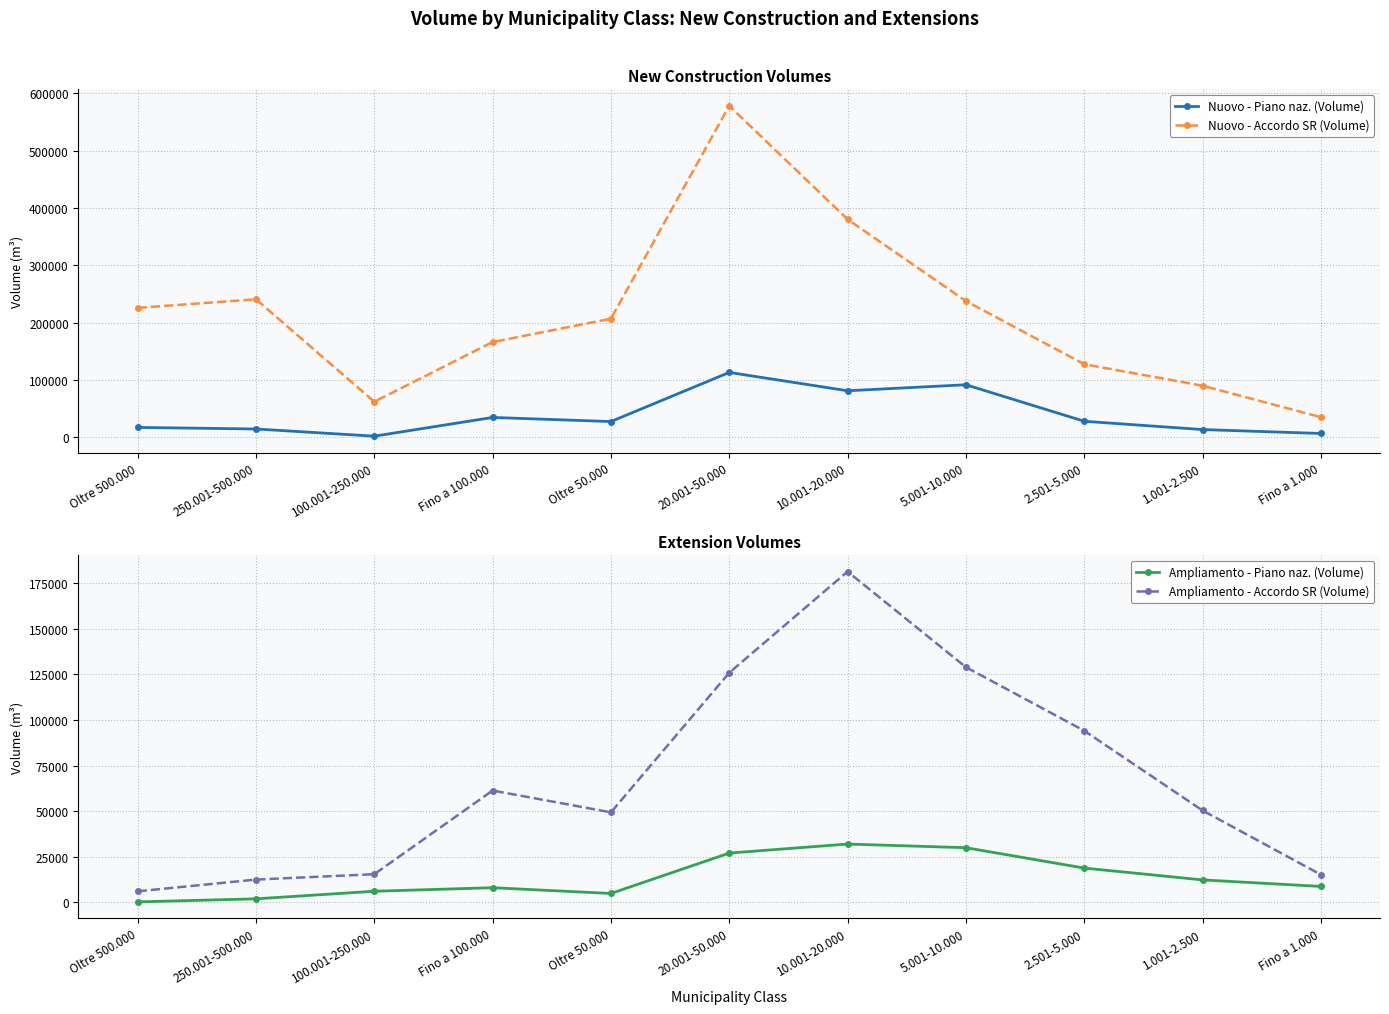

At 10.001-20.000, list the series in order from smallest to largest.

Ampliamento - Piano naz. (Volume), Nuovo - Piano naz. (Volume), Ampliamento - Accordo SR (Volume), Nuovo - Accordo SR (Volume)